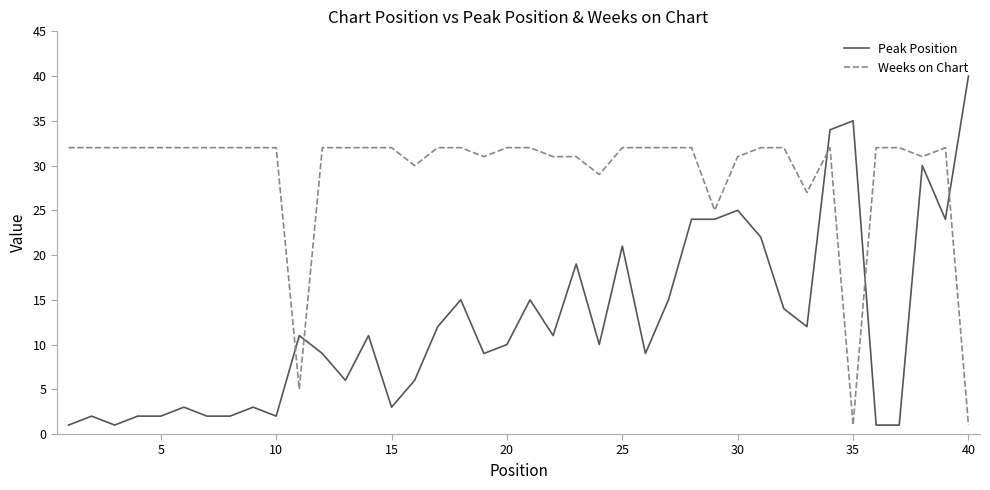

What is the greatest value displayed?

40